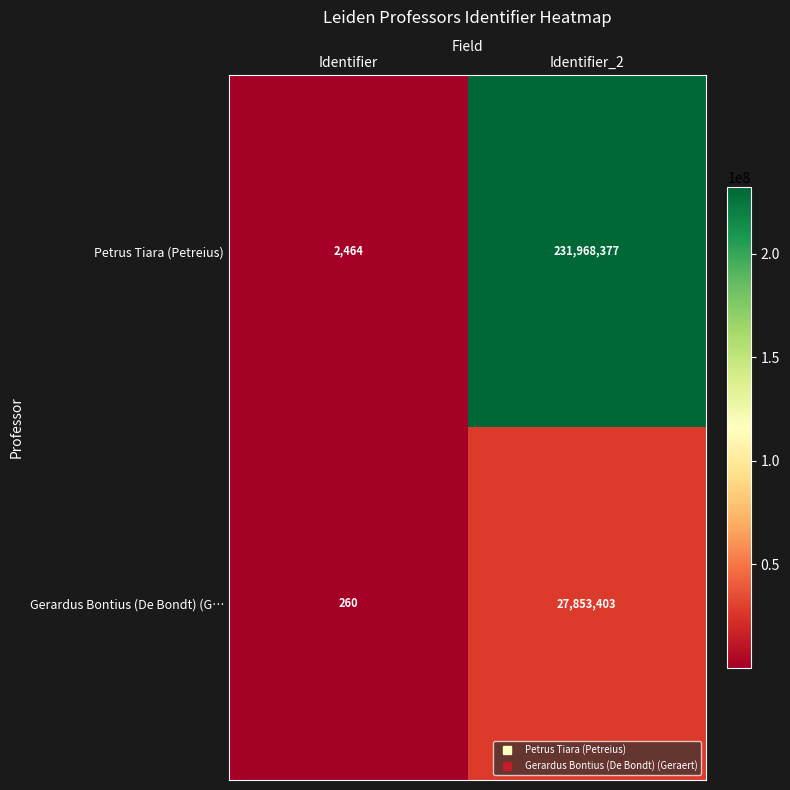

Is it true that Gerardus Bontius (De Bondt) (G… equals 149 at Identifier?

False